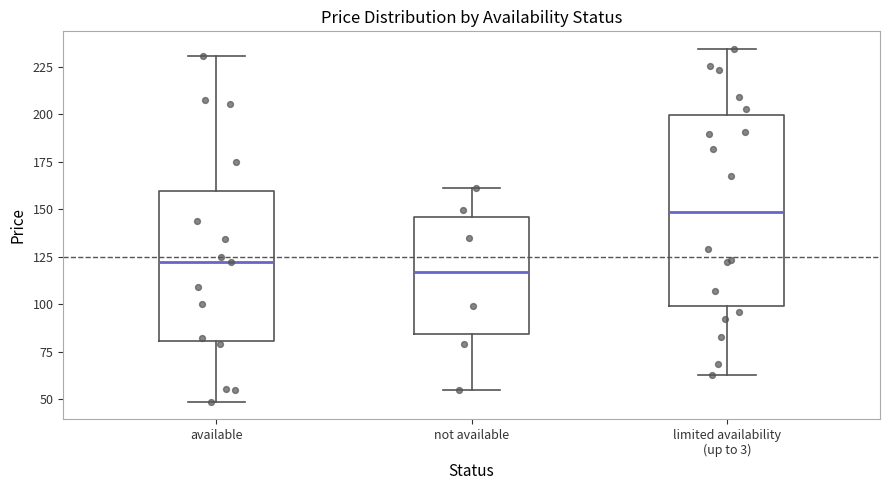

Which box is the tallest, from its lower edge to its upper edge?

limited availability (up to 3)